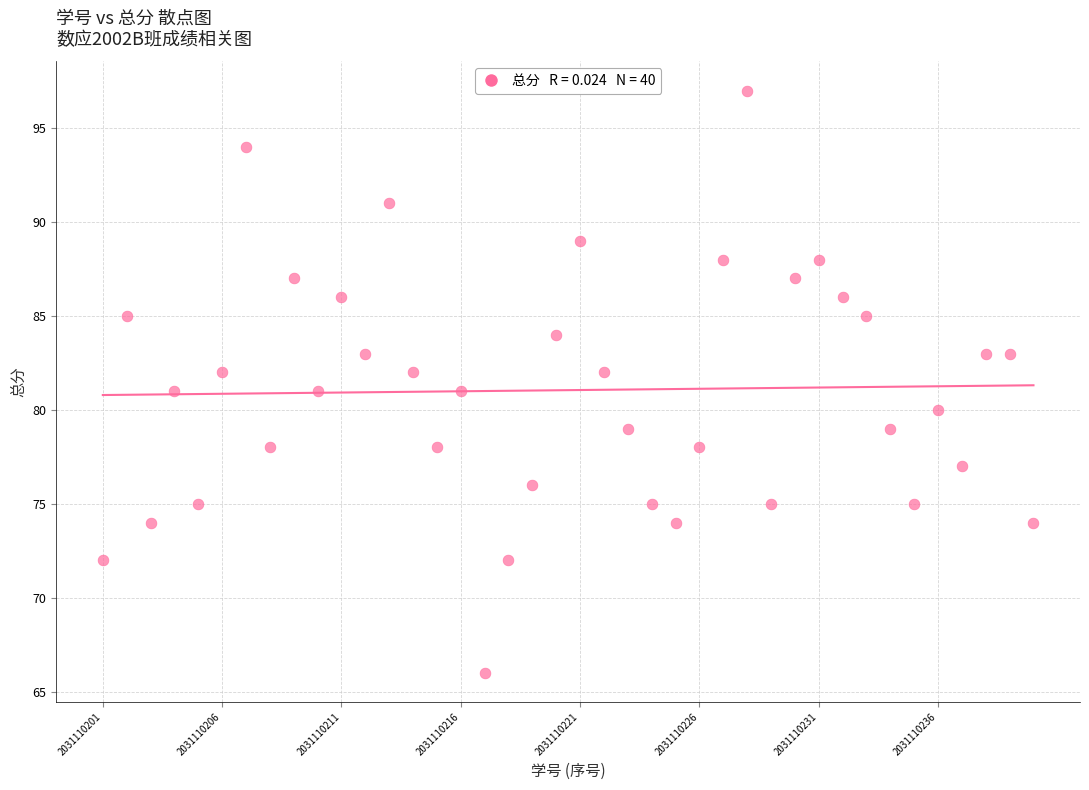

What is the range of Y values (max minus min)?

31